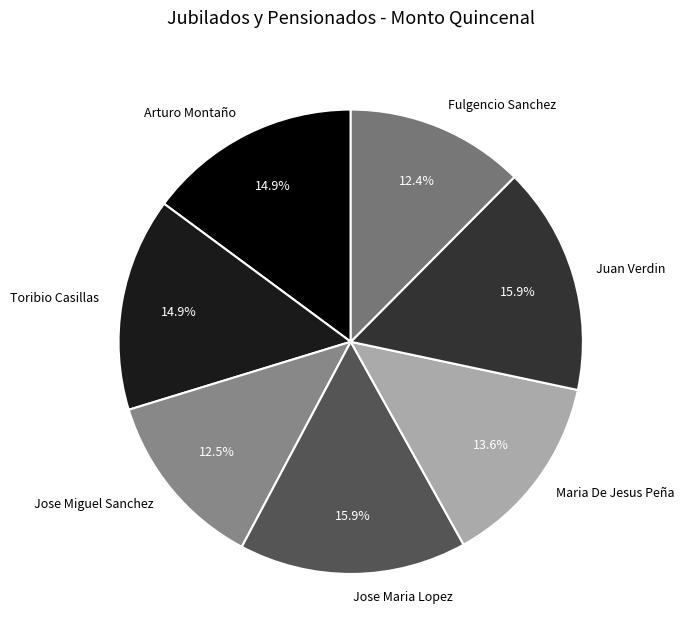

Approximately how many times larger is the value at Jose Maria Lopez compared to Arturo Montaño?

1.1